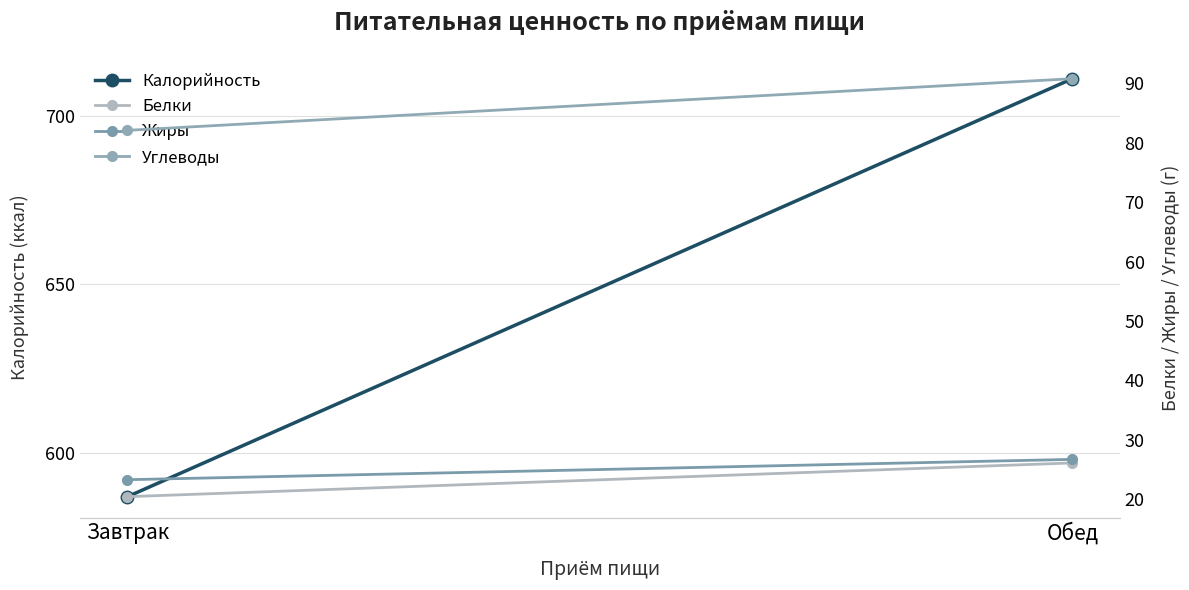

Is this an area chart (filled region under the line)?

No